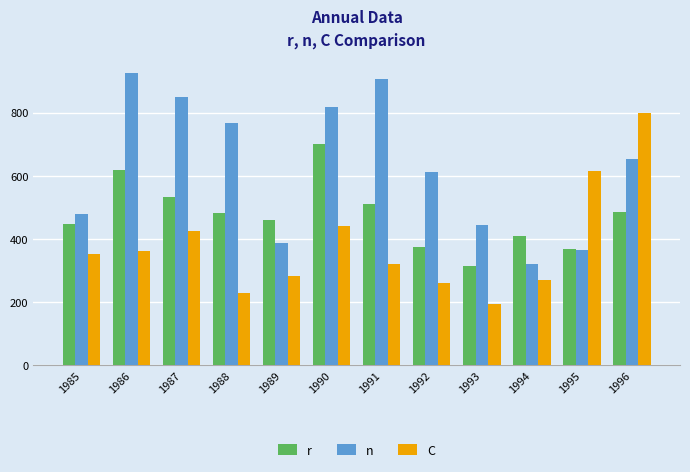

How many bars are there in each group?

3